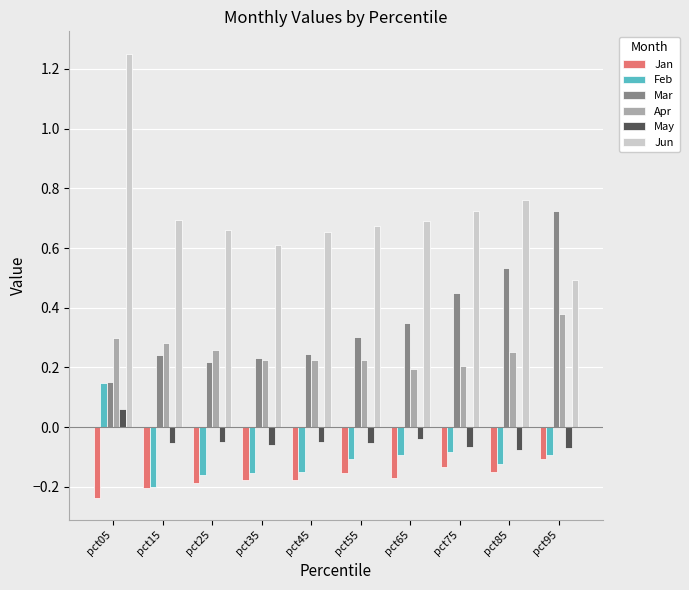

How many bars are there in each group?

6